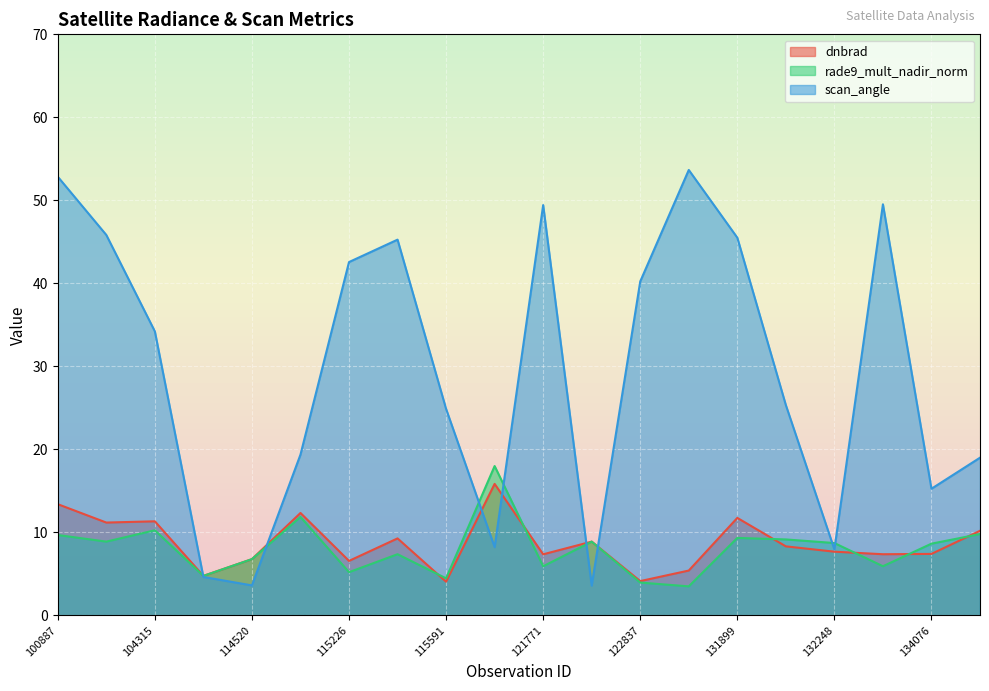

Which series has the largest total across all categories?

scan_angle